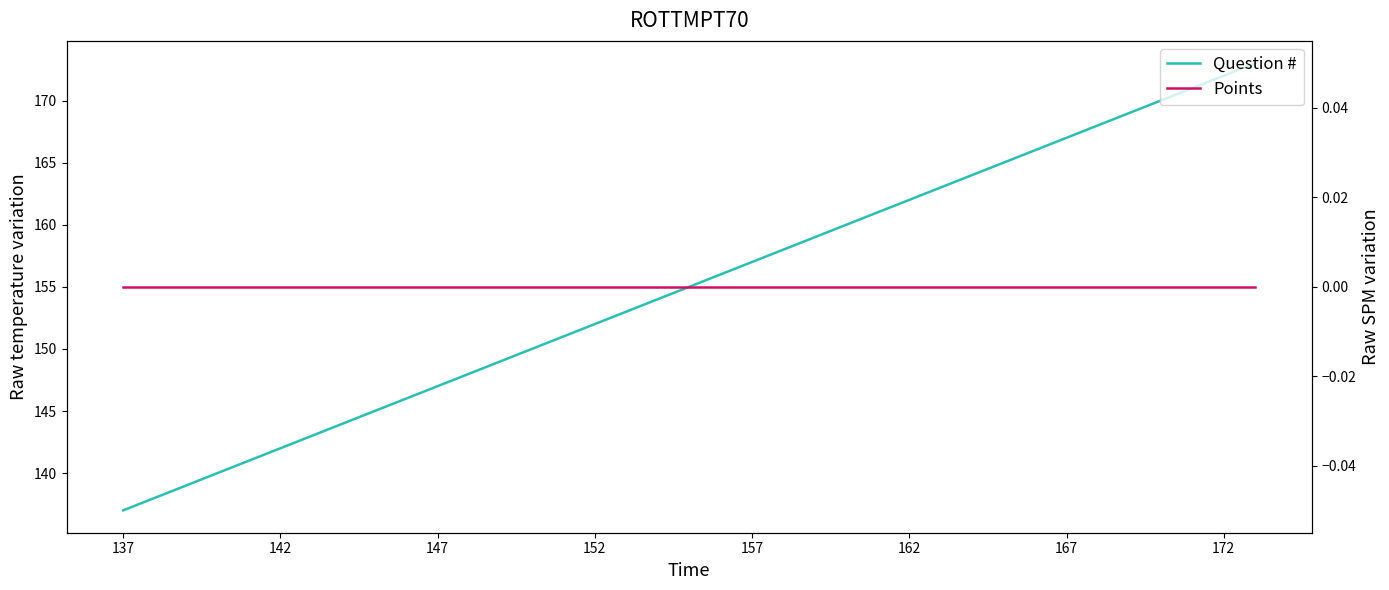

How many data points does each series have?

37